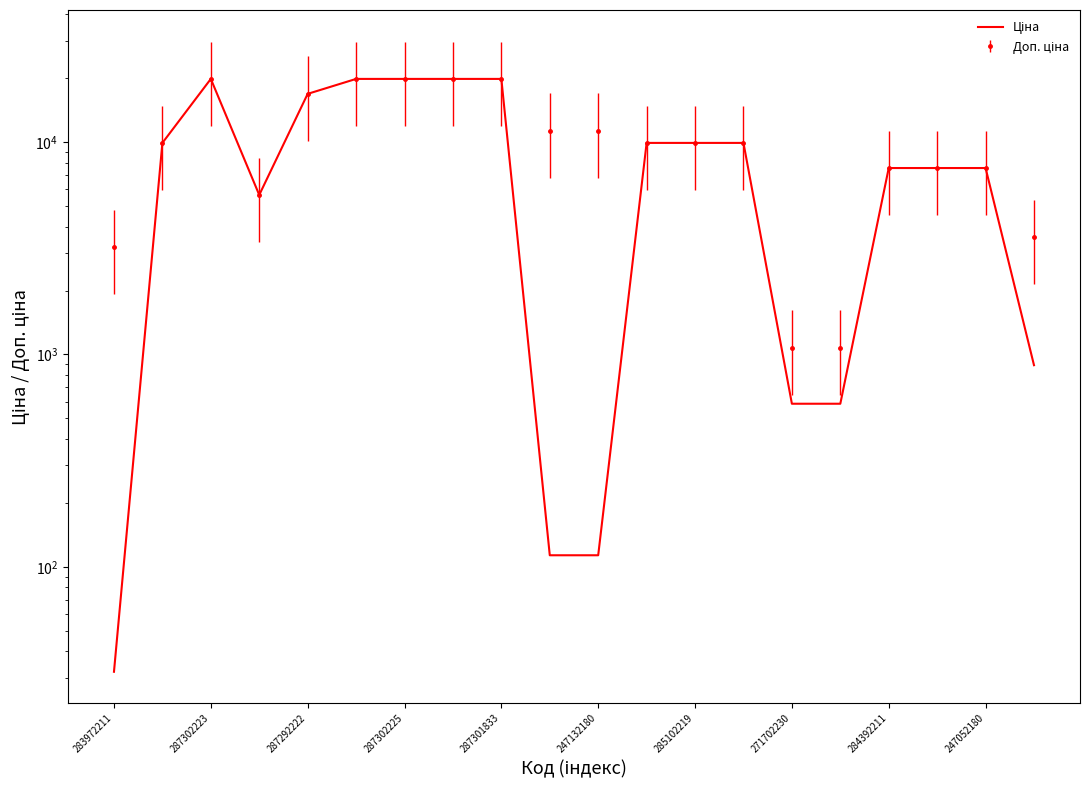

What is the label of the 15th point from the right?

247132180